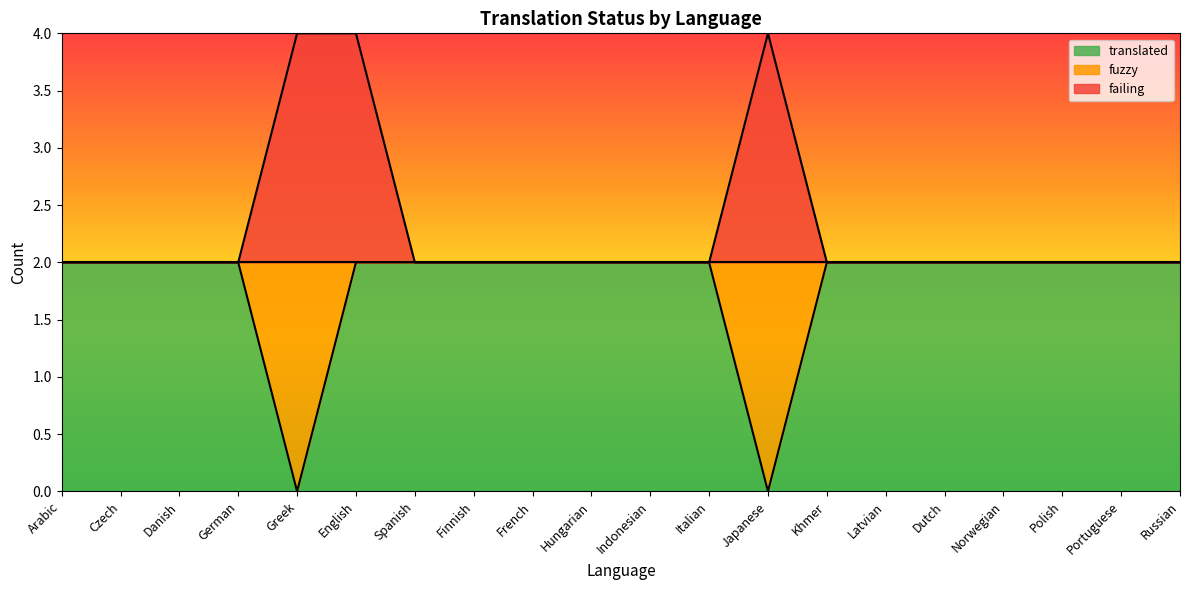

What is the approximate value of translated at Hungarian?

2